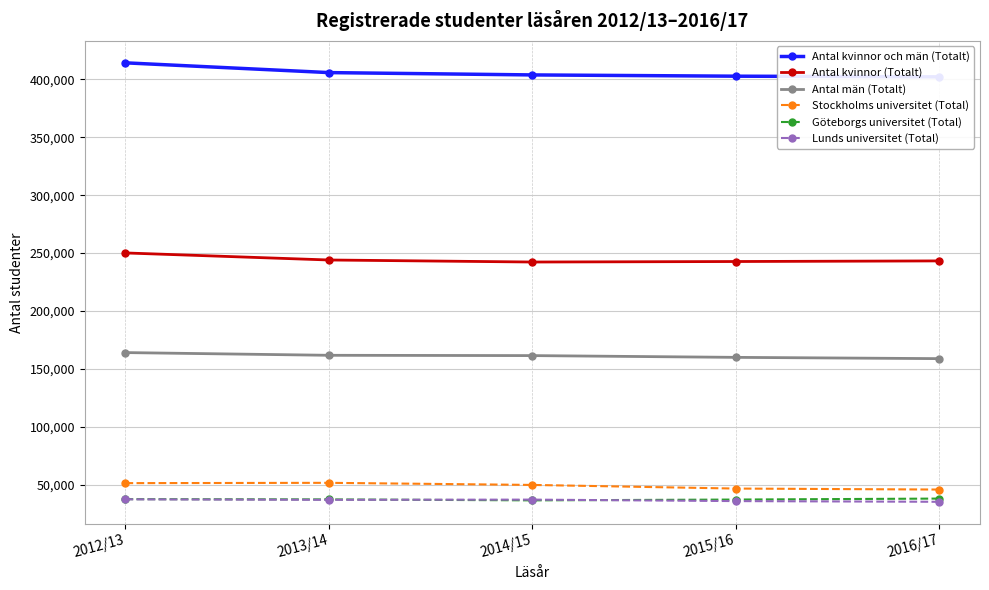

Is the value of Antal män (Totalt) at 2014/15 greater than the value of Göteborgs universitet (Total) at 2013/14?

Yes